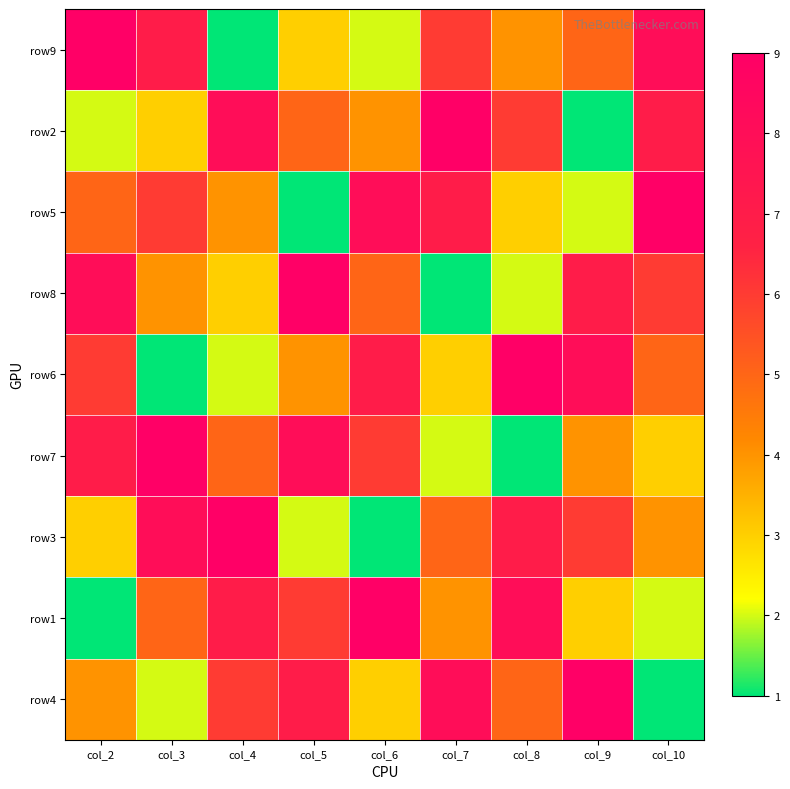

How many categories are shown in the chart?

9